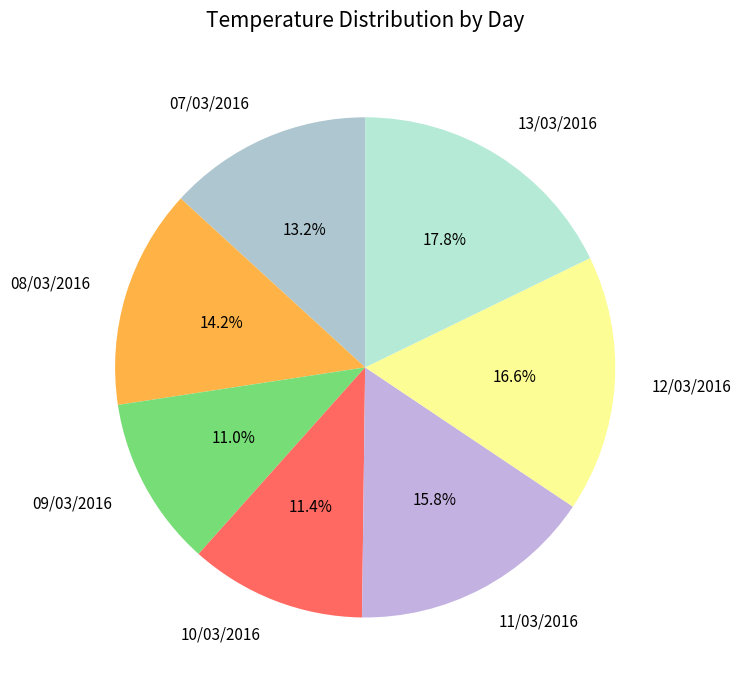

Is it true that 12/03/2016 is 17% of the pie?

True